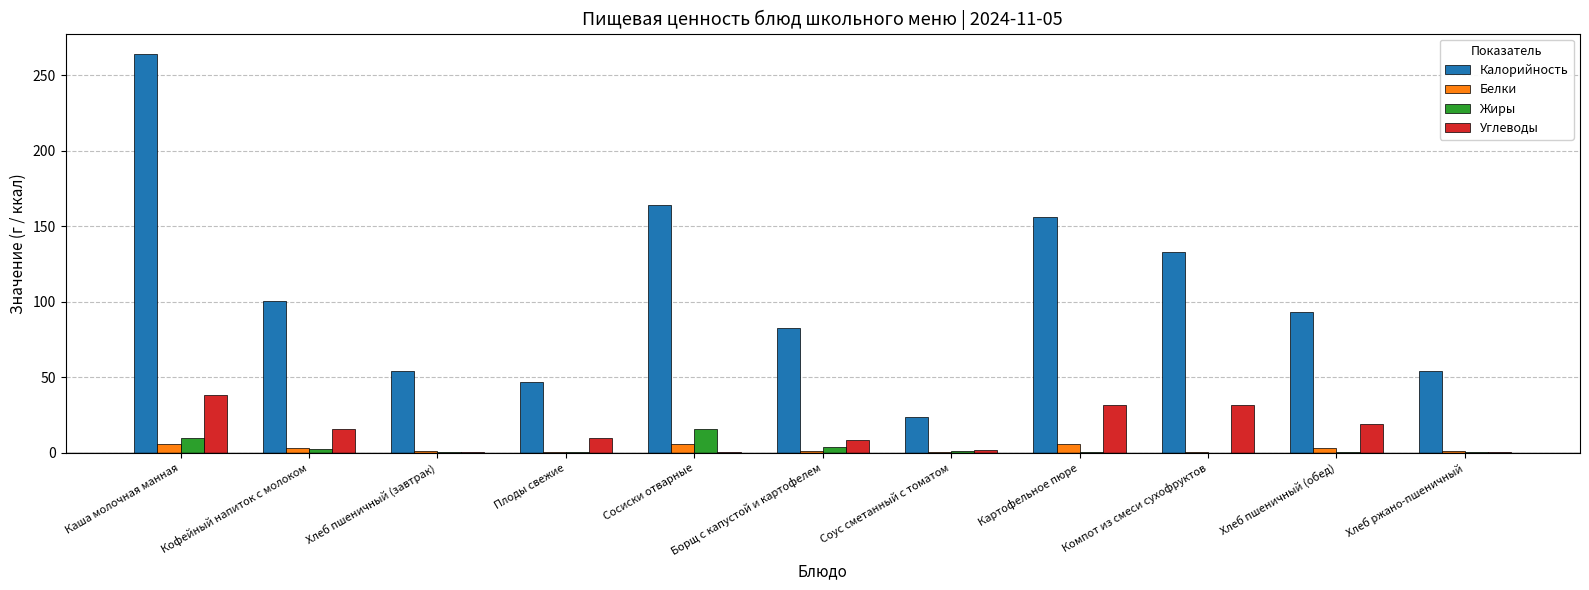

Between Плоды свежие and Сосиски отварные, which series saw the biggest shift?

Калорийность